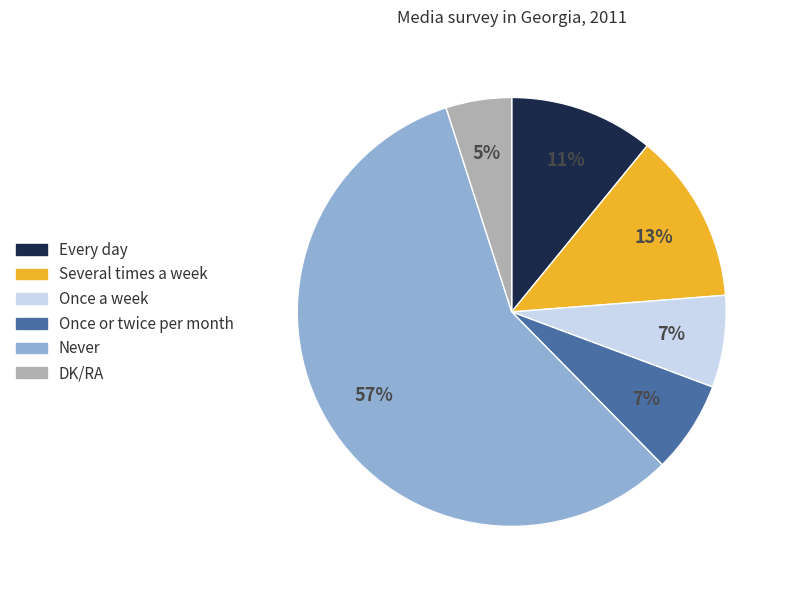

Between Every day and Never, which is larger?

Never